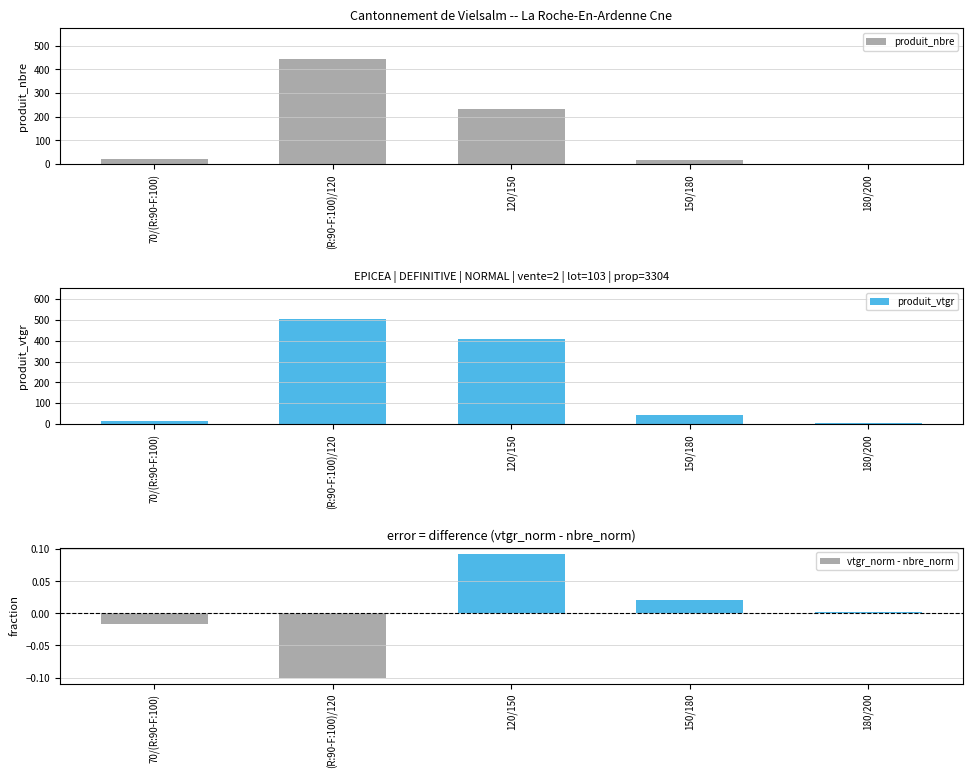

Reading left to right, extract all data points from this chart.

produit_nbre: 70/(R:90-F:100)=23.0	(R:90-F:100)/120=442.0	120/150=233.0	150/180=16.0	180/200=1.0
produit_vtgr: 70/(R:90-F:100)=15.5	(R:90-F:100)/120=503.4	120/150=406.6	150/180=42.6	180/200=3.5
vtgr_norm - nbre_norm: 70/(R:90-F:100)=-0.0	(R:90-F:100)/120=-0.1	120/150=0.1	150/180=0.0	180/200=0.0